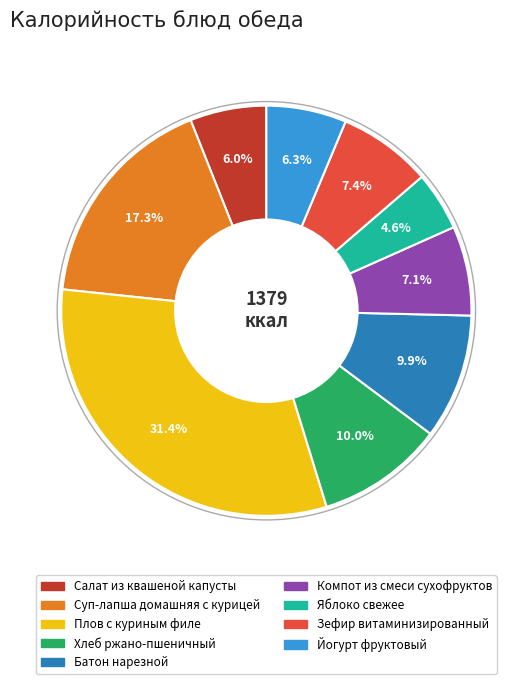

To the nearest percent, what portion does Яблоко свежее represent?

5%